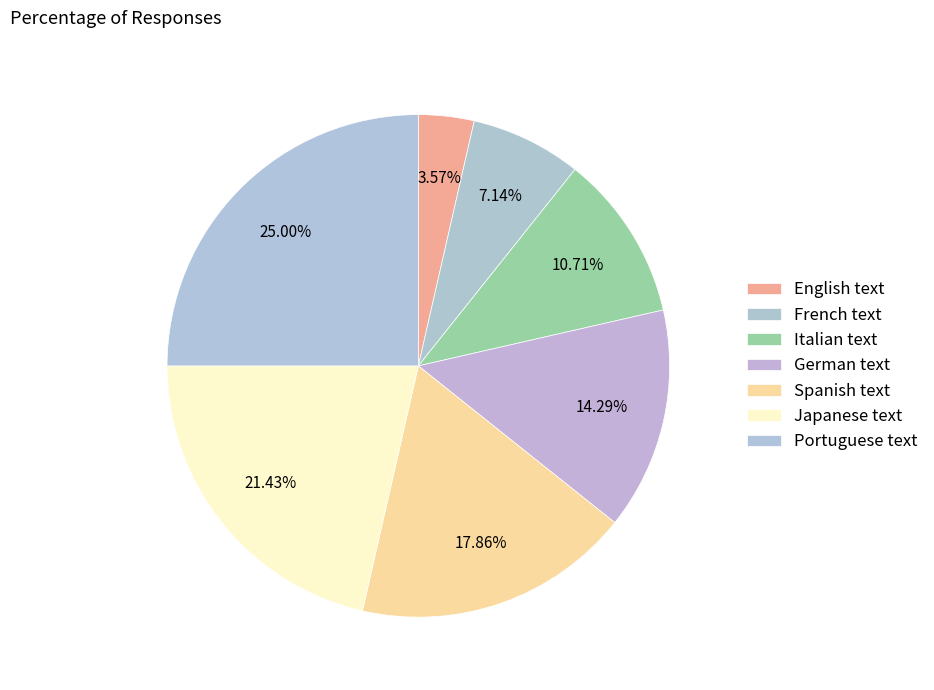

To the nearest percent, what is the combined percentage of Spanish text and Portuguese text?

43%